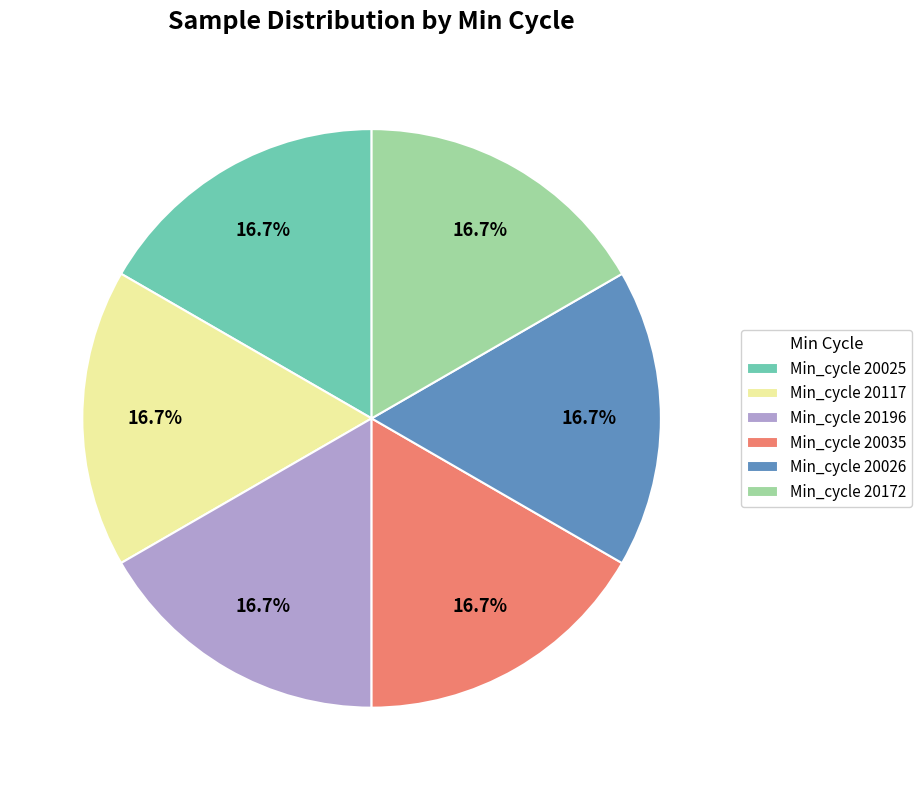

What is the ratio of the value at Min_cycle 20035 to the value at Min_cycle 20172?

1.0